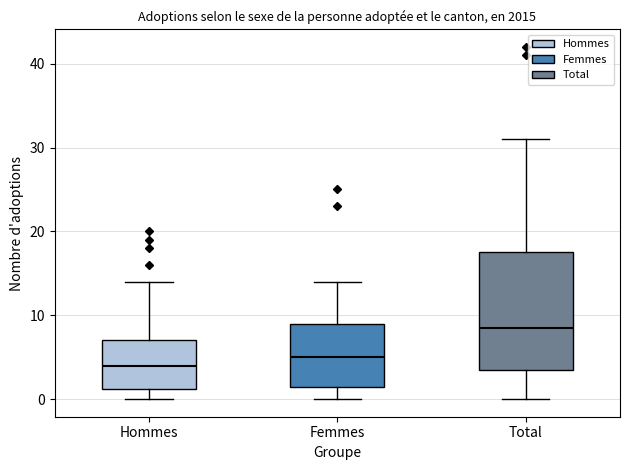

Which box's median line is the highest?

Total